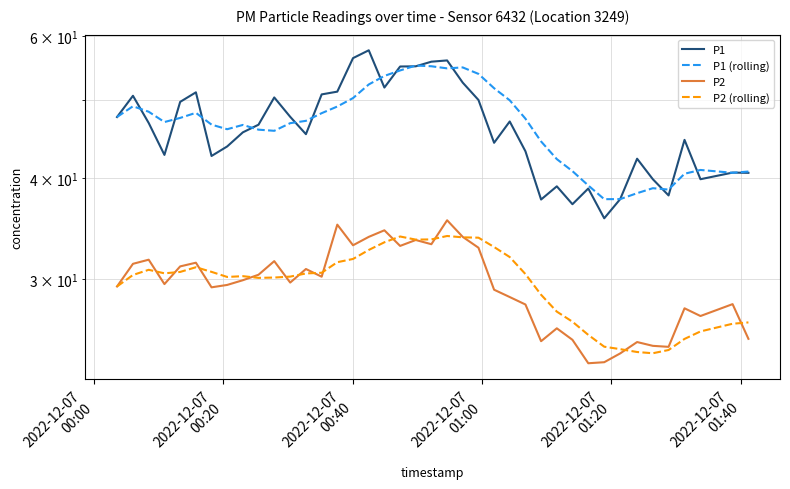

True or false: P1 (rolling) has more than 0 interior local peaks.

True